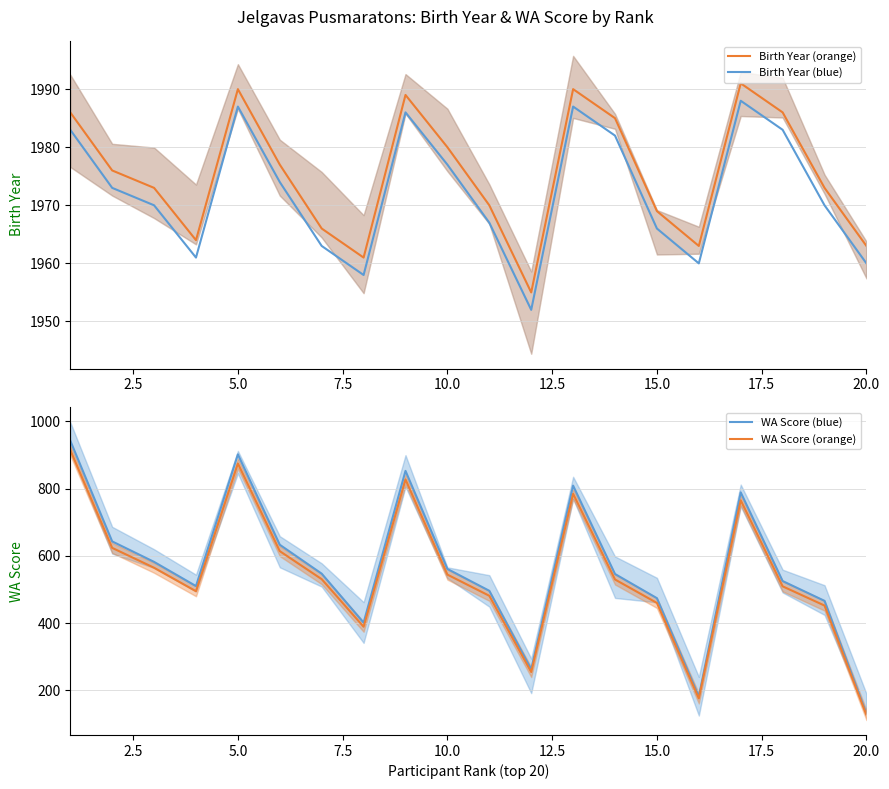

Which series has the largest range (max minus min)?

WA Score (blue)